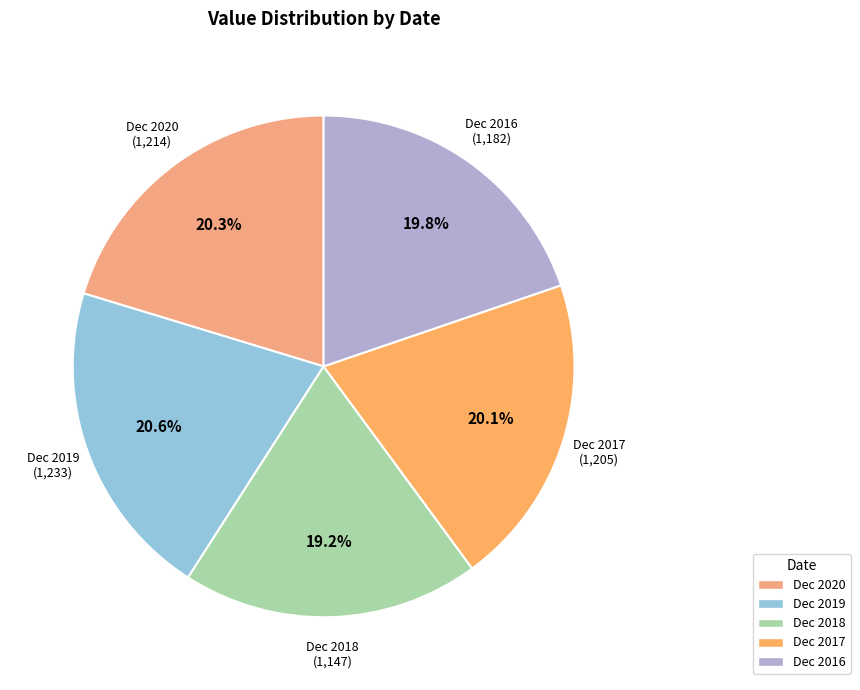

Does Dec 2020 represent more than half of the total?

No